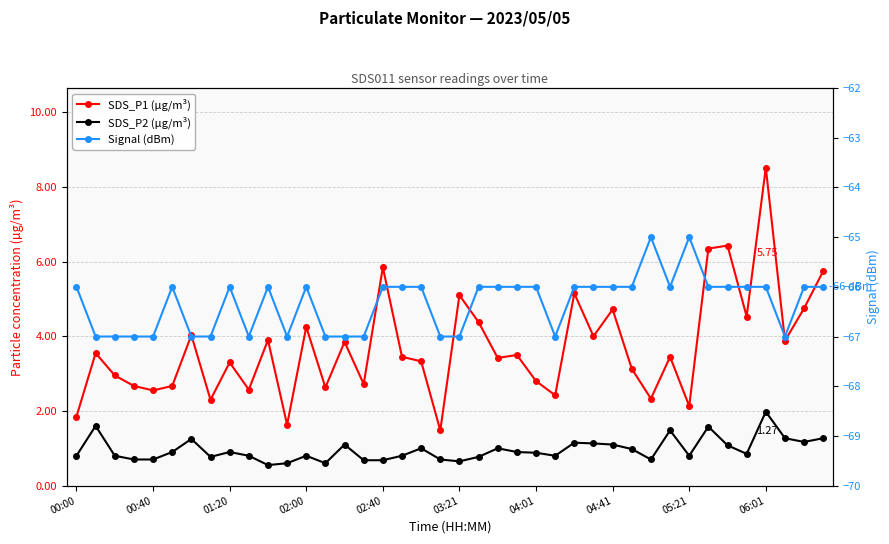

The value of SDS_P1 (µg/m³) at 04:41 is 6.3. True or false?

False